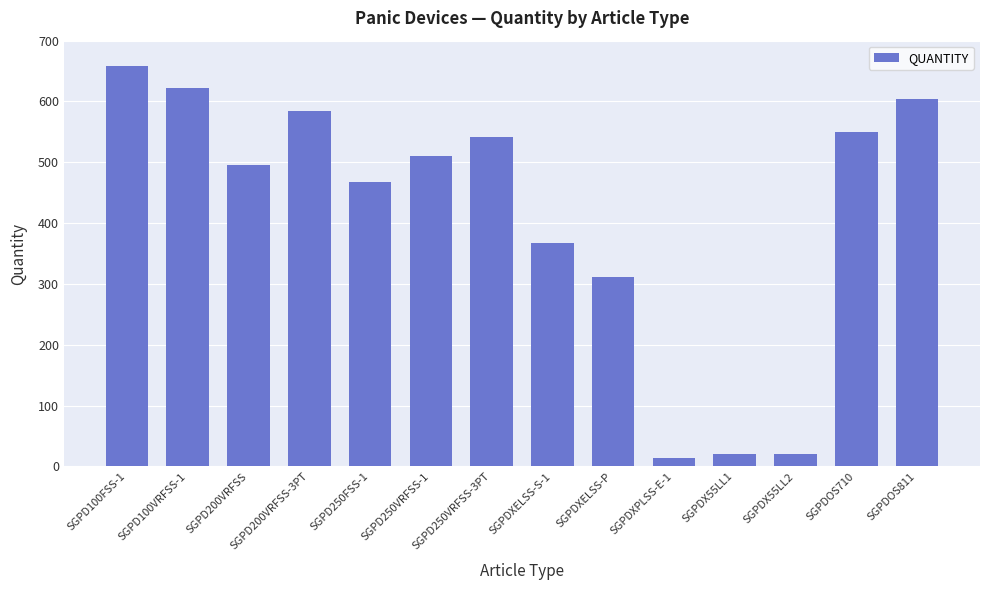

How many distinct data groups are displayed?

1